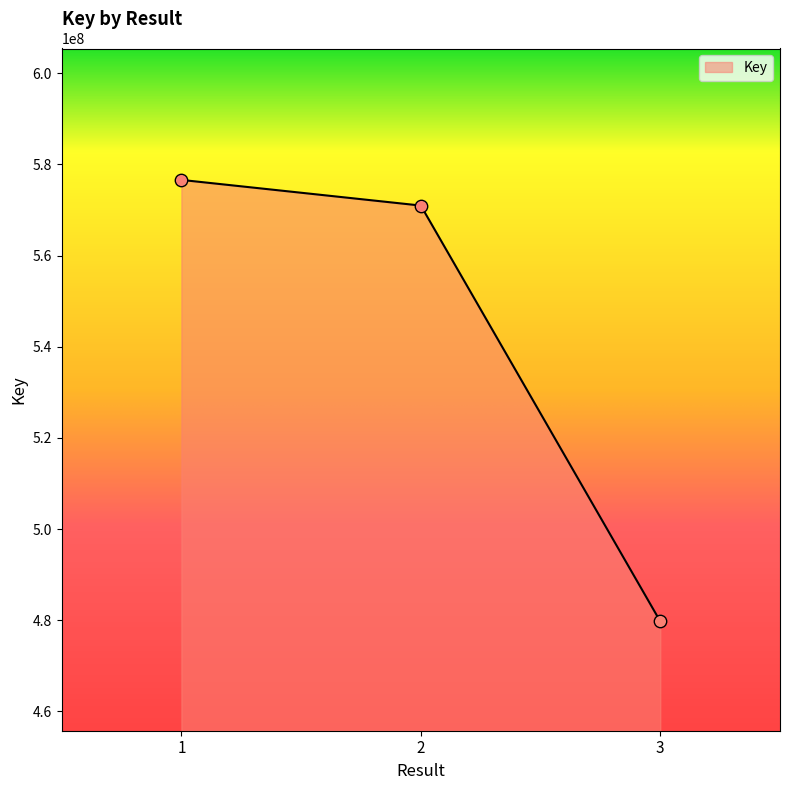

Which has a higher value, 2 or 3?

2